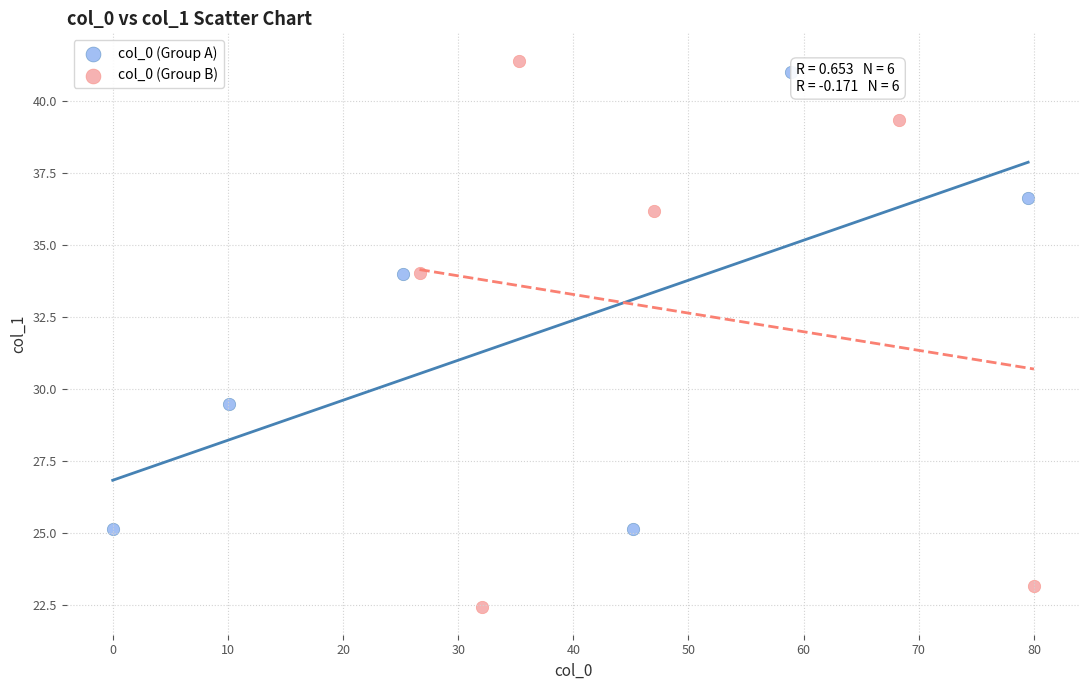

Which series has the widest spread of Y values?

col_0 (Group B)